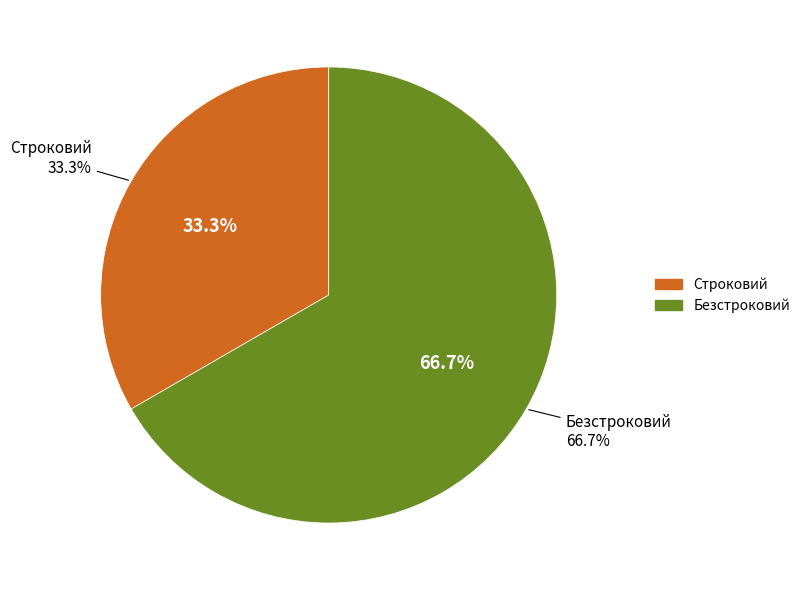

The Строковий slice represents 33% of the pie. True or false?

True